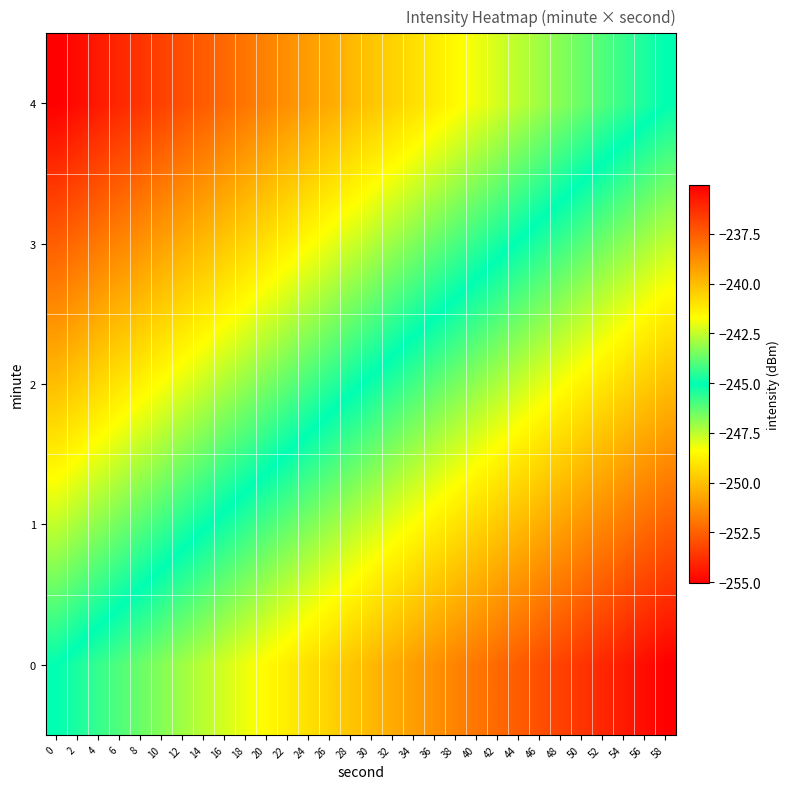

Reading left to right, transcribe all the data shown in this chart.

0: 0=-245.1	2=-244.7	4=-244.4	6=-244.0	8=-243.7	10=-243.3	12=-243.0	14=-242.6	16=-242.3	18=-241.9	20=-241.6	22=-241.3	24=-240.9	26=-240.6	28=-240.2	30=-239.9	32=-239.5	34=-239.2	36=-238.8	38=-238.5	40=-238.2	42=-237.8	44=-237.5	46=-237.1	48=-236.8	50=-236.4	52=-236.1	54=-235.7	56=-235.4	58=-235.1
1: 0=-247.6	2=-247.2	4=-246.9	6=-246.5	8=-246.2	10=-245.8	12=-245.5	14=-245.1	16=-244.8	18=-244.4	20=-244.1	22=-243.8	24=-243.4	26=-243.1	28=-242.7	30=-242.4	32=-242.0	34=-241.7	36=-241.3	38=-241.0	40=-240.7	42=-240.3	44=-240.0	46=-239.6	48=-239.3	50=-238.9	52=-238.6	54=-238.2	56=-237.9	58=-237.6
2: 0=-250.1	2=-249.7	4=-249.4	6=-249.0	8=-248.7	10=-248.3	12=-248.0	14=-247.6	16=-247.3	18=-246.9	20=-246.6	22=-246.3	24=-245.9	26=-245.6	28=-245.2	30=-244.9	32=-244.5	34=-244.2	36=-243.8	38=-243.5	40=-243.2	42=-242.8	44=-242.5	46=-242.1	48=-241.8	50=-241.4	52=-241.1	54=-240.7	56=-240.4	58=-240.1
3: 0=-252.6	2=-252.2	4=-251.9	6=-251.5	8=-251.2	10=-250.8	12=-250.5	14=-250.1	16=-249.8	18=-249.4	20=-249.1	22=-248.8	24=-248.4	26=-248.1	28=-247.7	30=-247.4	32=-247.0	34=-246.7	36=-246.3	38=-246.0	40=-245.7	42=-245.3	44=-245.0	46=-244.6	48=-244.3	50=-243.9	52=-243.6	54=-243.2	56=-242.9	58=-242.6
4: 0=-255.1	2=-254.7	4=-254.4	6=-254.0	8=-253.7	10=-253.3	12=-253.0	14=-252.6	16=-252.3	18=-251.9	20=-251.6	22=-251.3	24=-250.9	26=-250.6	28=-250.2	30=-249.9	32=-249.5	34=-249.2	36=-248.8	38=-248.5	40=-248.2	42=-247.8	44=-247.5	46=-247.1	48=-246.8	50=-246.4	52=-246.1	54=-245.7	56=-245.4	58=-245.1